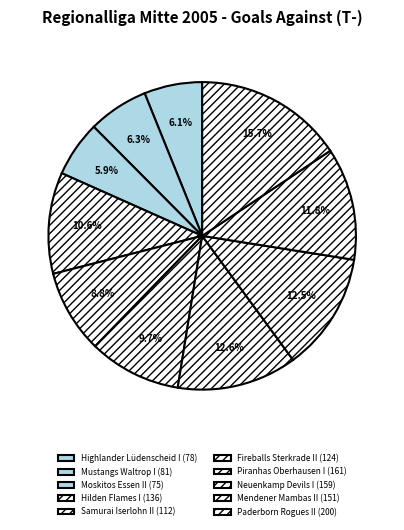

How many segments does this pie chart have?

10